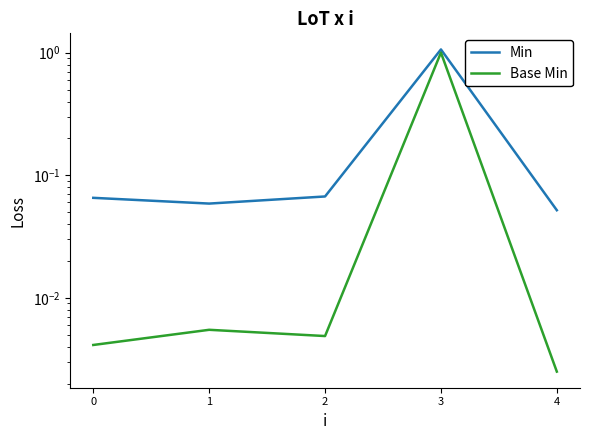

Reading left to right, transcribe all the data shown in this chart.

Min: 0=0.1	1=0.1	2=0.1	3=1.1	4=0.1
Base Min: 0=0.0	1=0.0	2=0.0	3=1.0	4=0.0